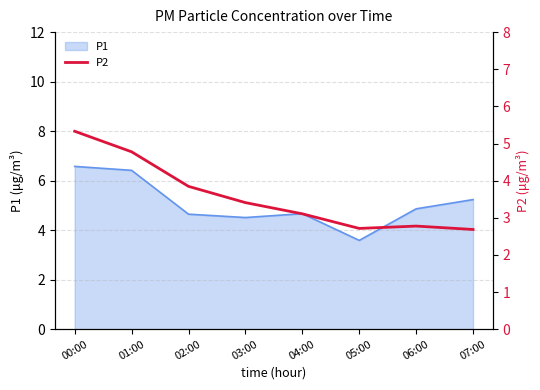

At which label does P1 first exceed 4?

00:00